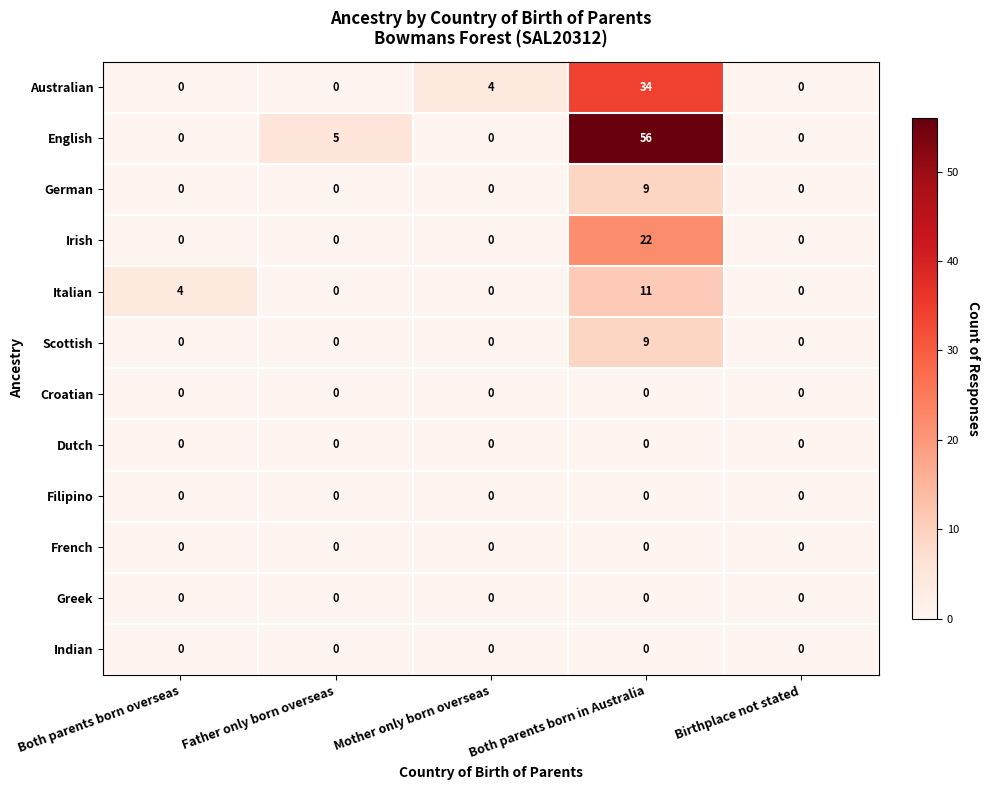

How many distinct data groups are displayed?

12